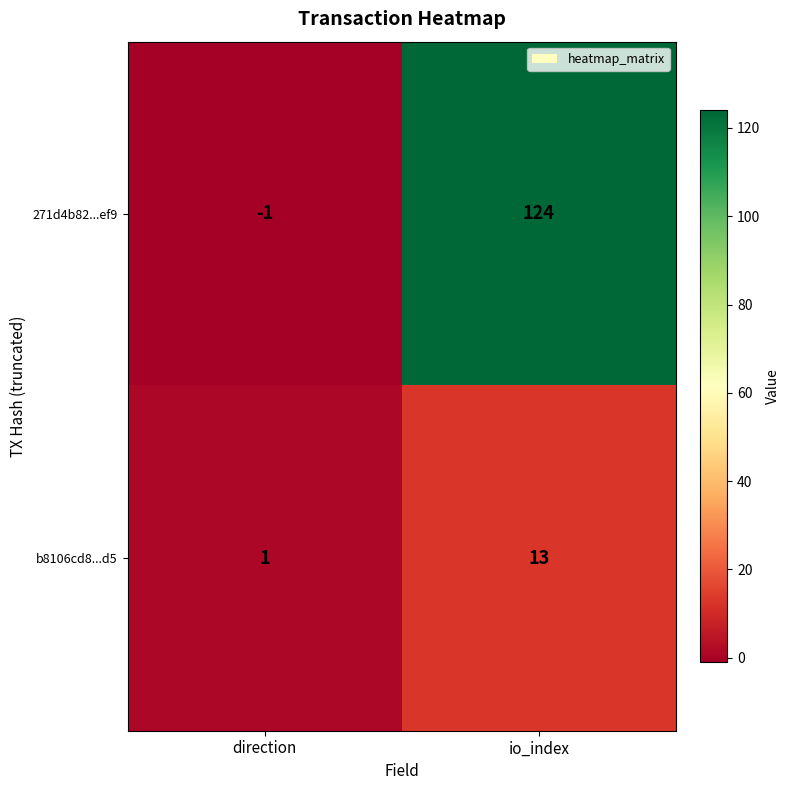

How many distinct data groups are displayed?

2